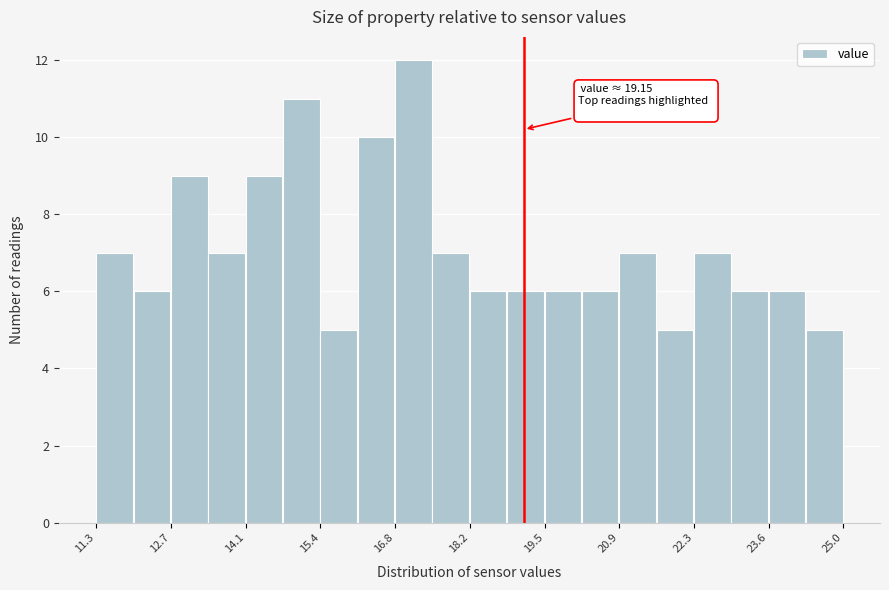

Read against the x-axis, roughly where is the centre of the tallest bar?

17.2